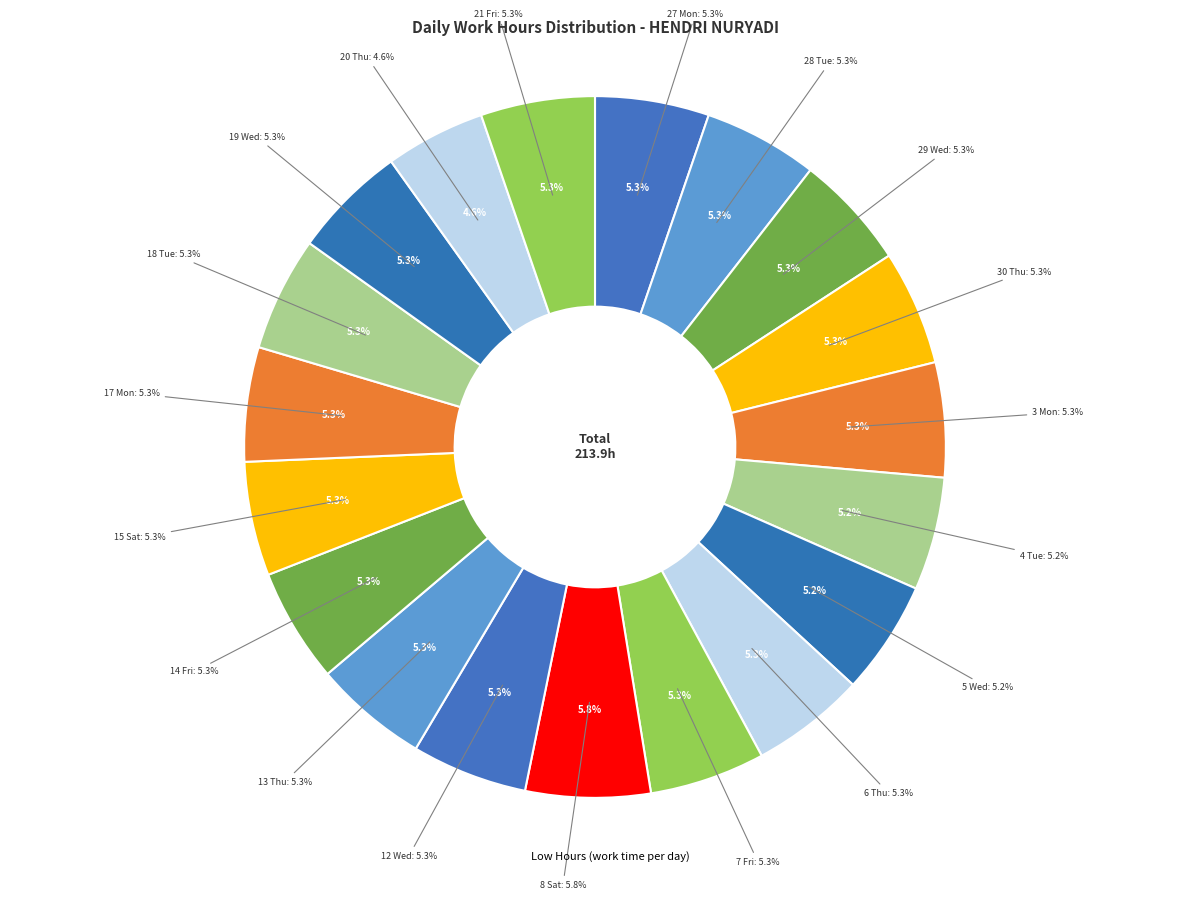

Combined, do 5 Wed and 7 Fri account for over 50%?

No